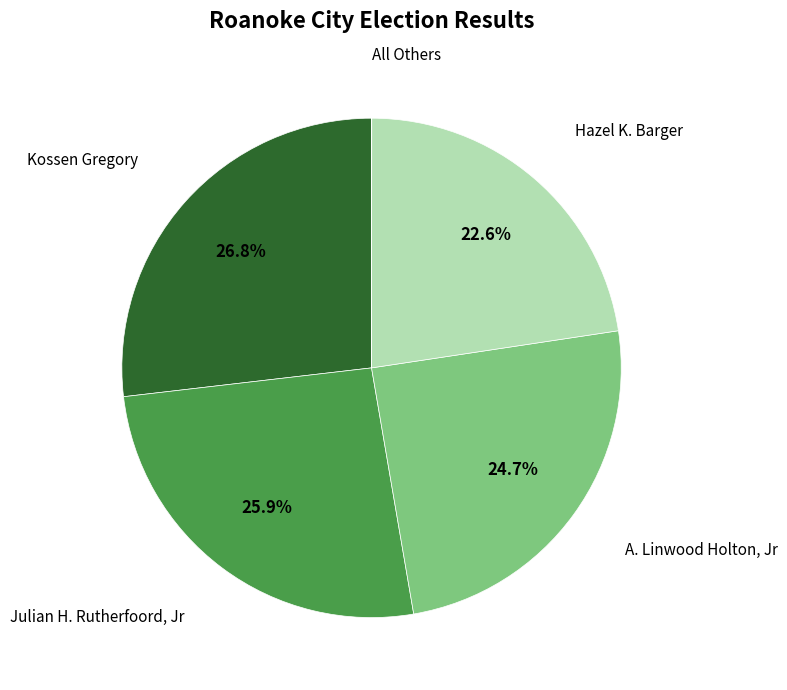

To the nearest percent, what portion does Julian H. Rutherfoord, Jr represent?

26%